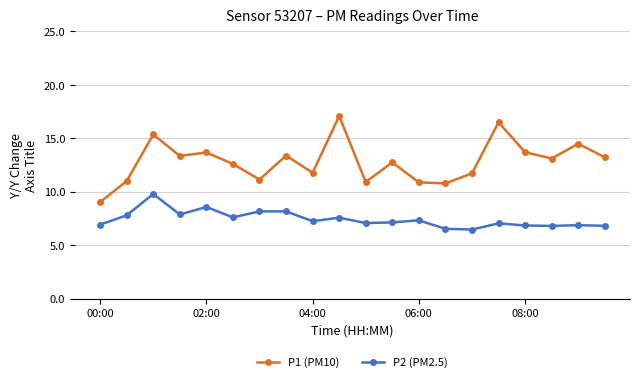

Which series has the largest total across all categories?

P1 (PM10)